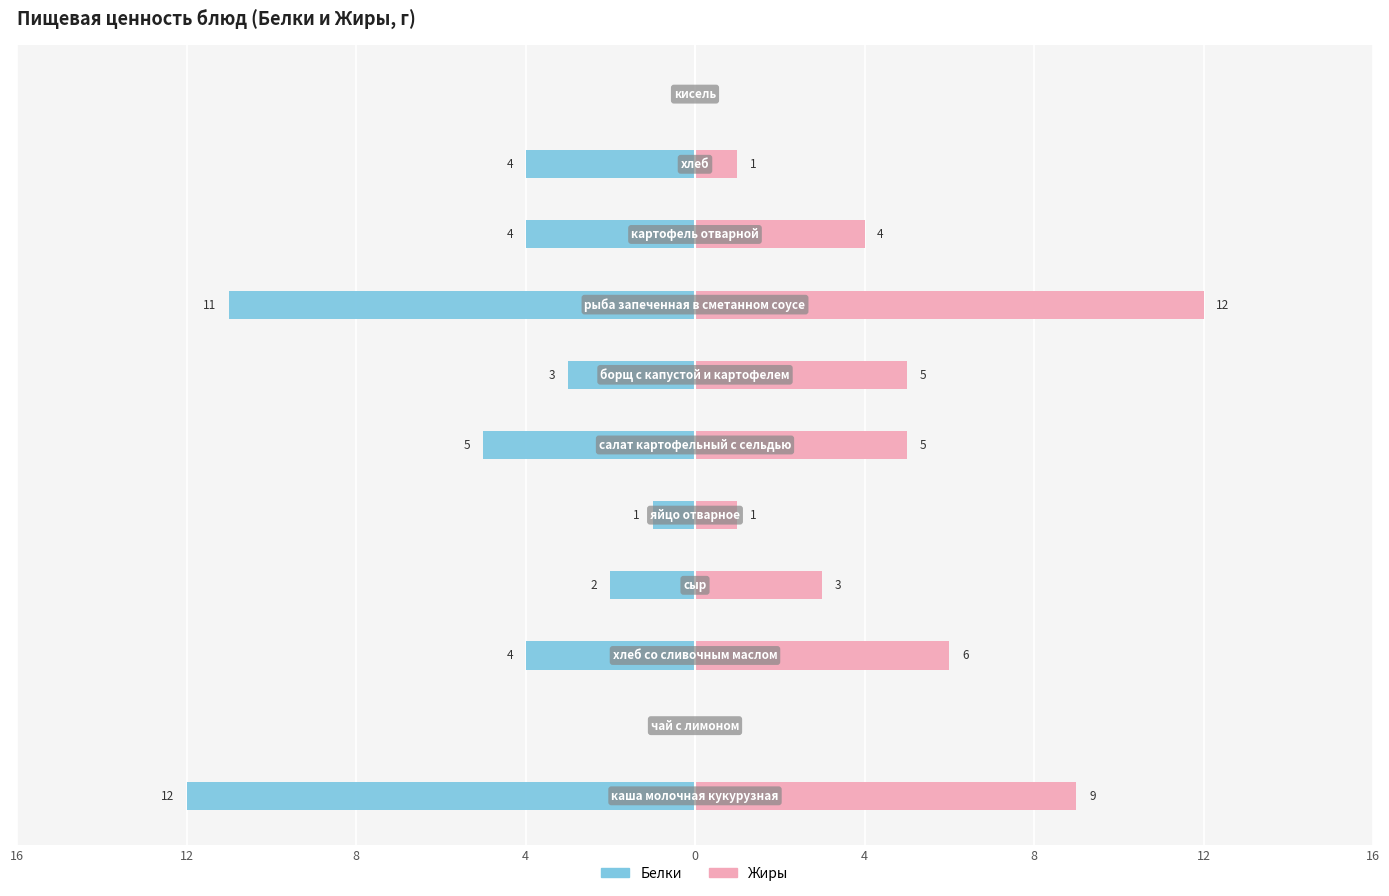

The Жиры series shows 5 at 10. True or false?

False